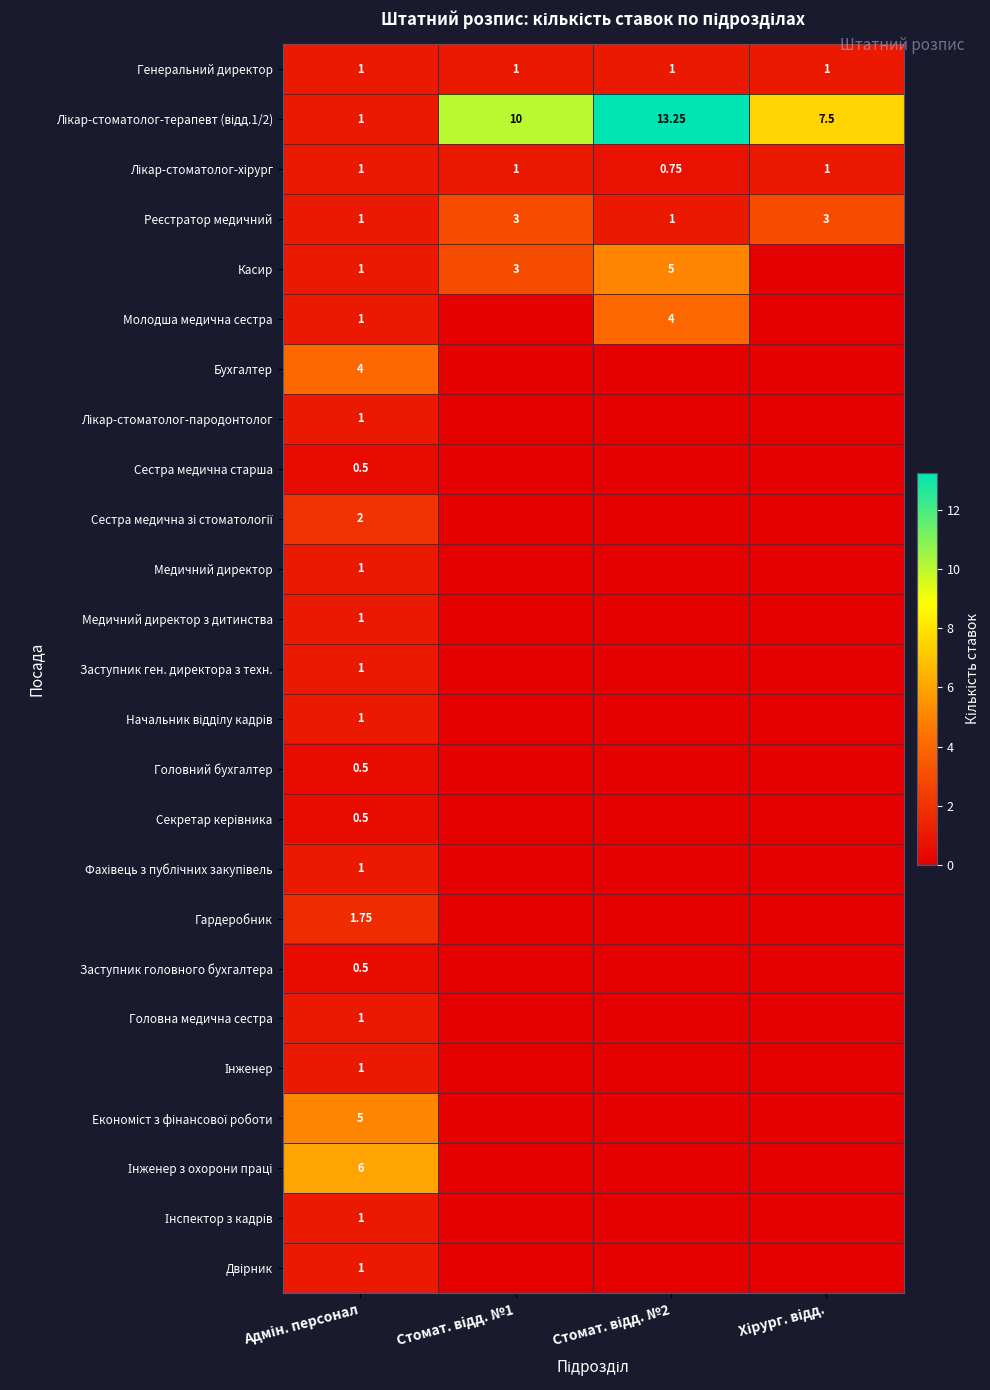

Is the value of Двірник at Адмін. персонал greater than the value of Фахівець з публічних закупівель at Хірург. відд.?

Yes